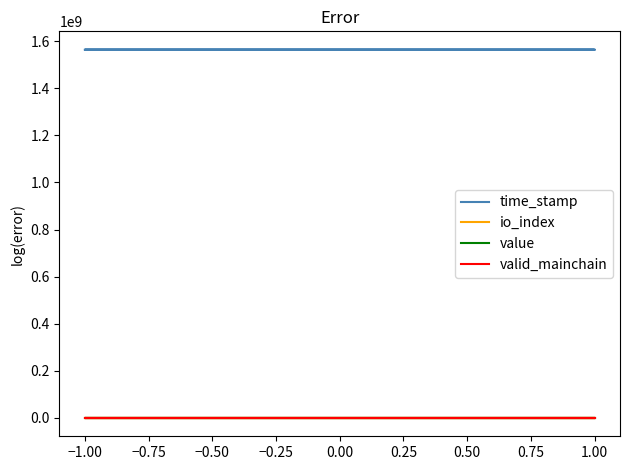

What is the difference between the maximum and minimum values in the time_stamp series?

1196.0